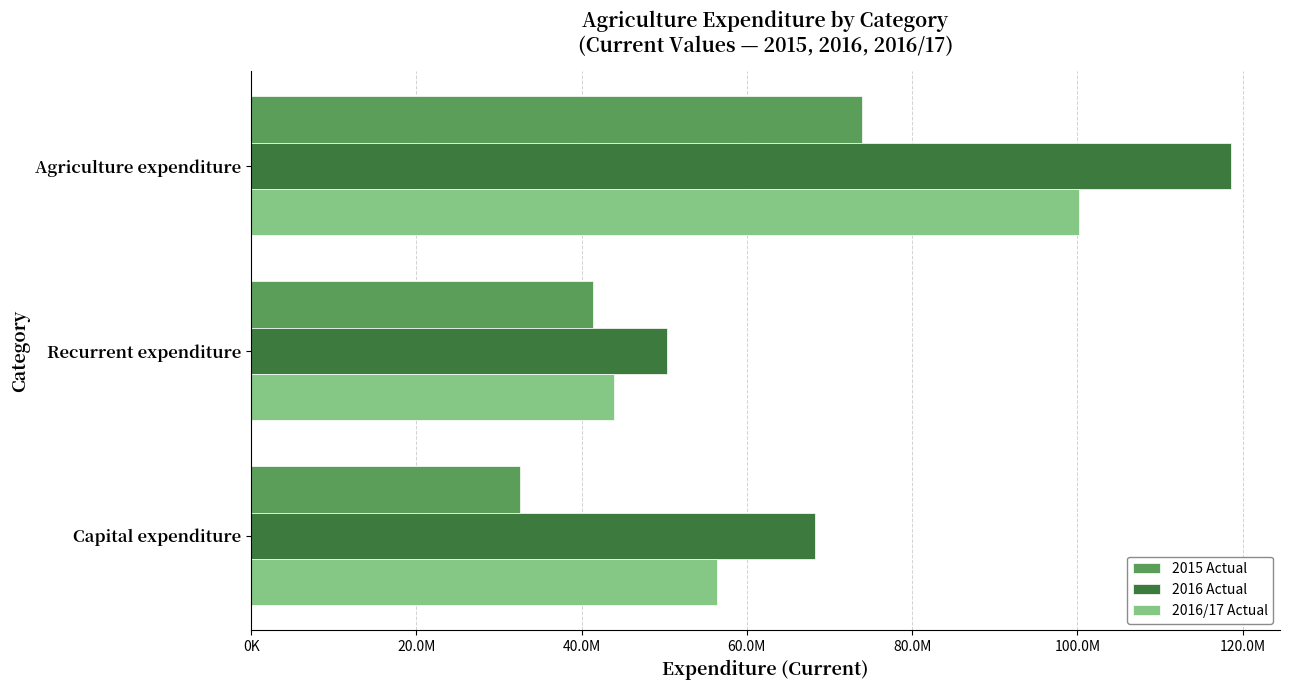

What are all the series names shown in the legend?

2015 Actual, 2016 Actual, 2016/17 Actual